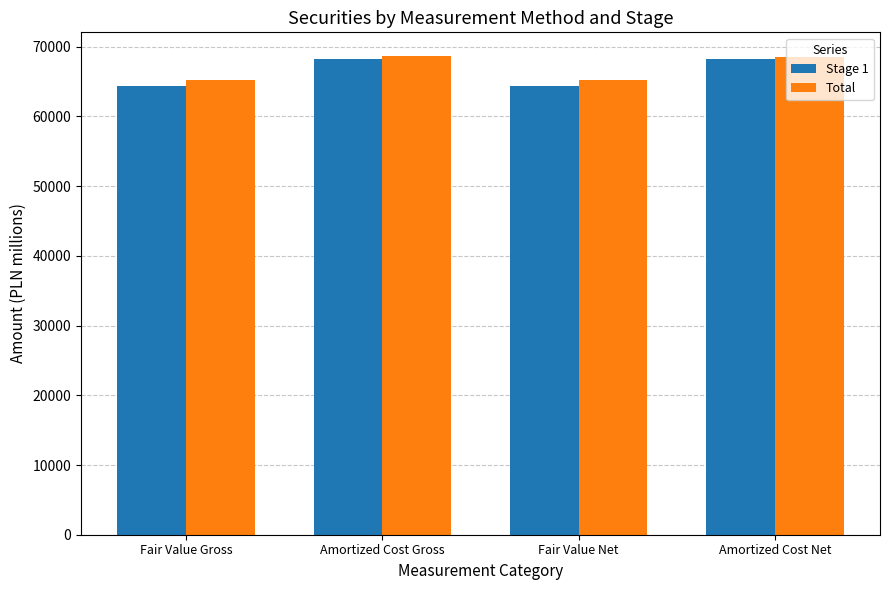

What is the highest value of the Stage 1 series?

68290